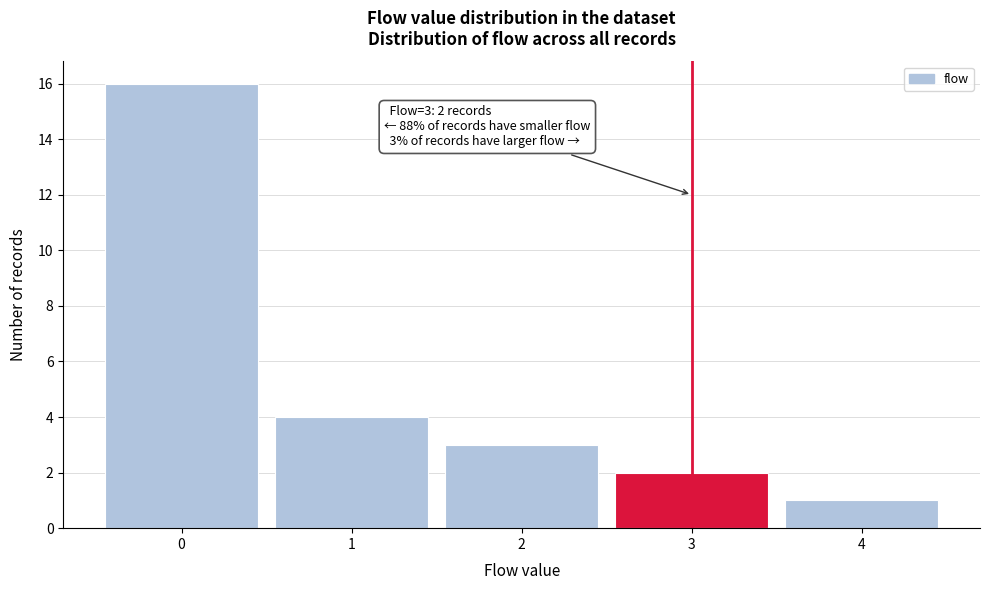

Reading left to right, what are all the values shown in this chart?

16	4	3	2	1